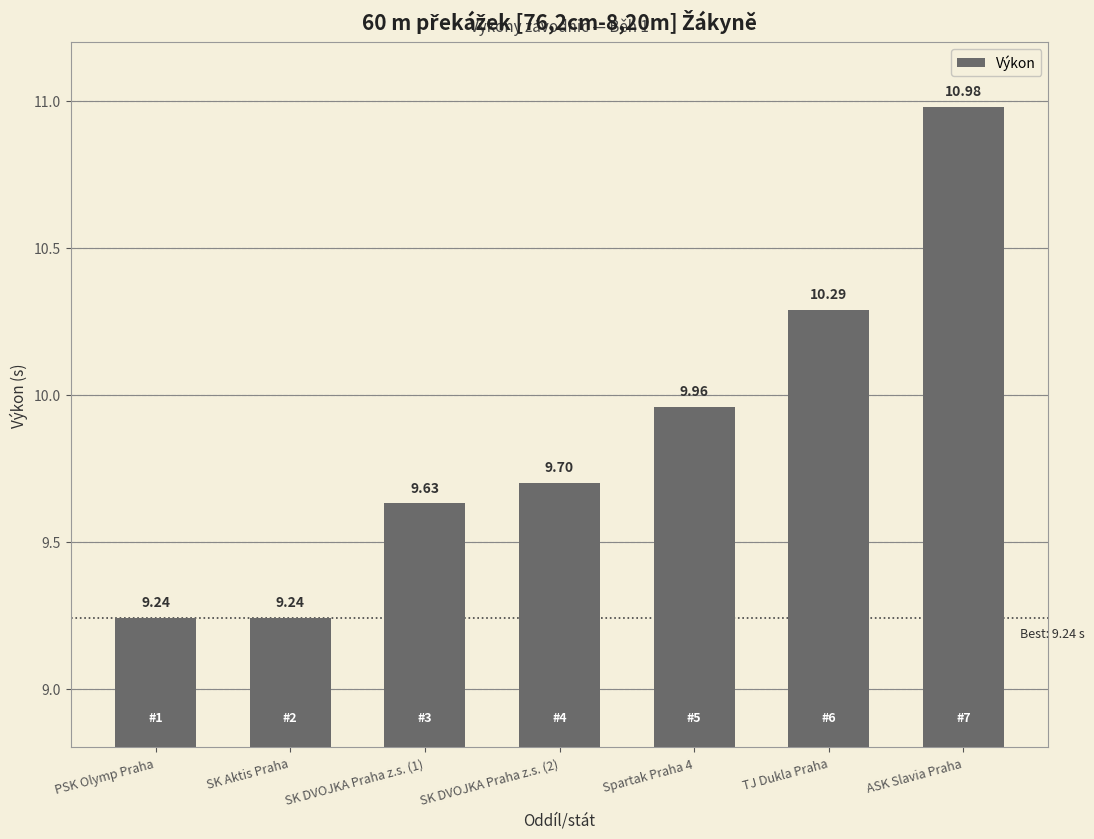

True or false: the data shows 9.2 at PSK Olymp Praha.

True